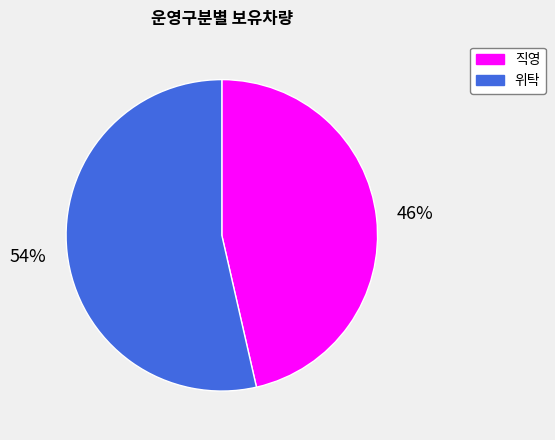

To the nearest percent, what is the average slice percentage?

50%